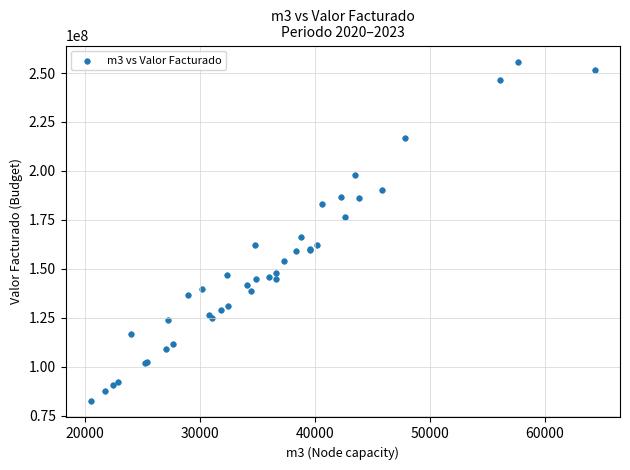

What Y value in the scatter plot is closest to 169074064?

166263736